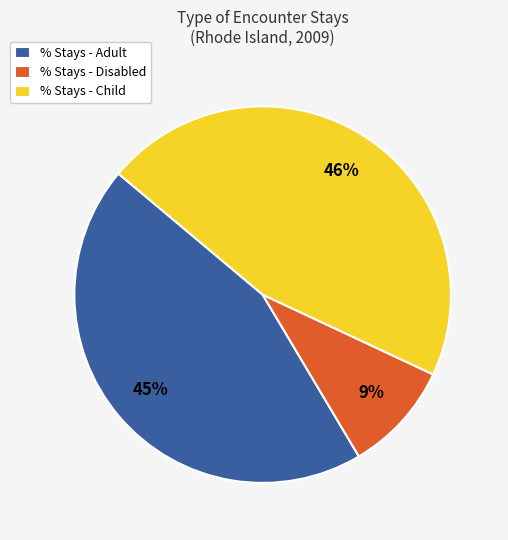

Is it true that % Stays - Child is 46% of the pie?

True